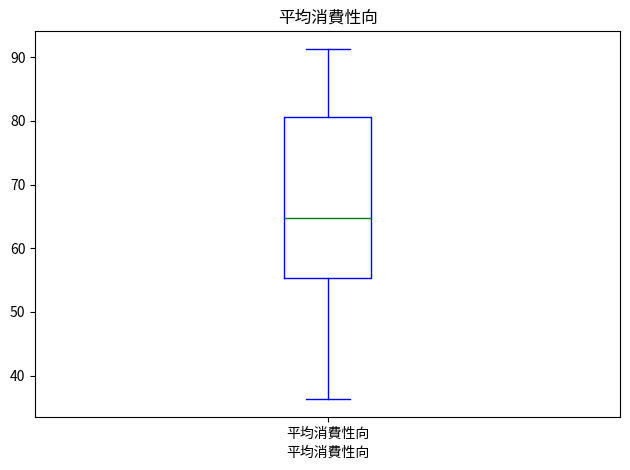

Transcribe this box plot: give where the median line is, the range the box spans, and where the two whiskers end, as read against the y-axis. The values are not printed on the chart, so give them approximately, as read against the axis.

median 65, box 55 to 81, whiskers 36 to 91